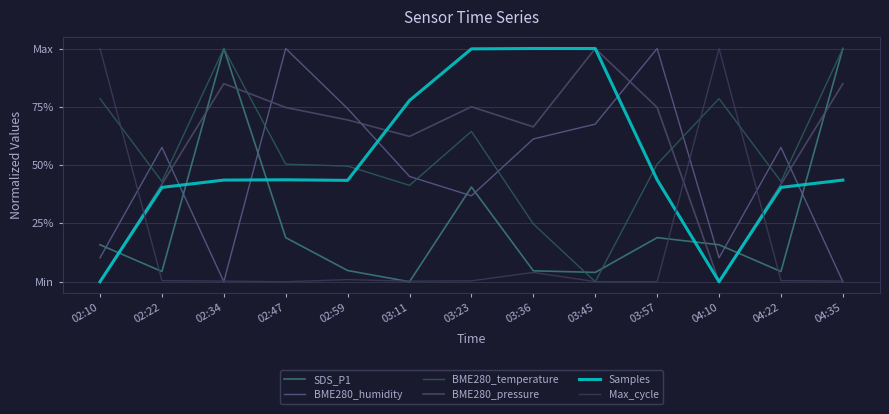

What is the label of the 6th point from the left?

03:11